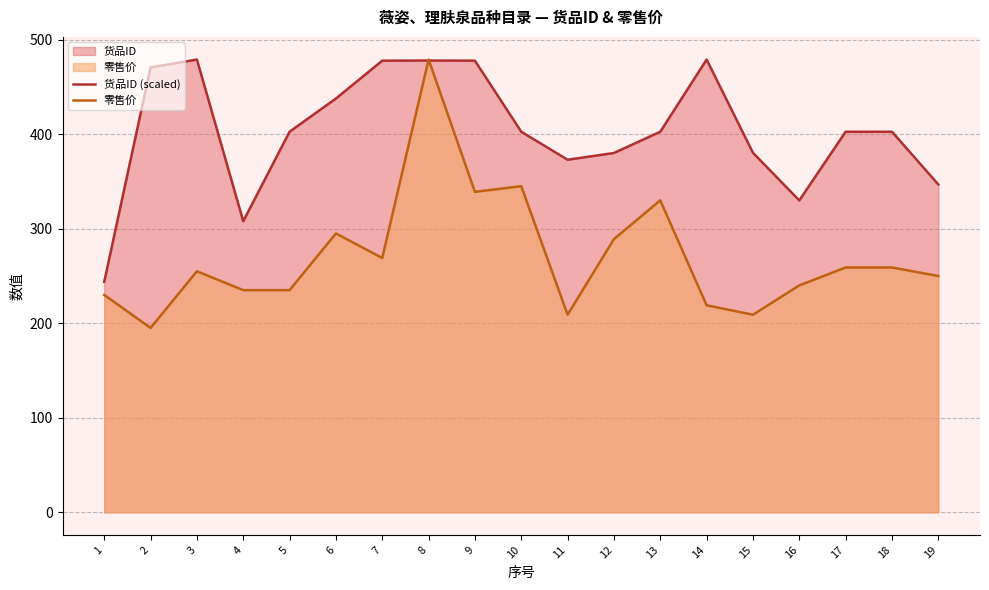

Is the value of 零售价 at 14 greater than the value of 货品ID (scaled) at 12?

No